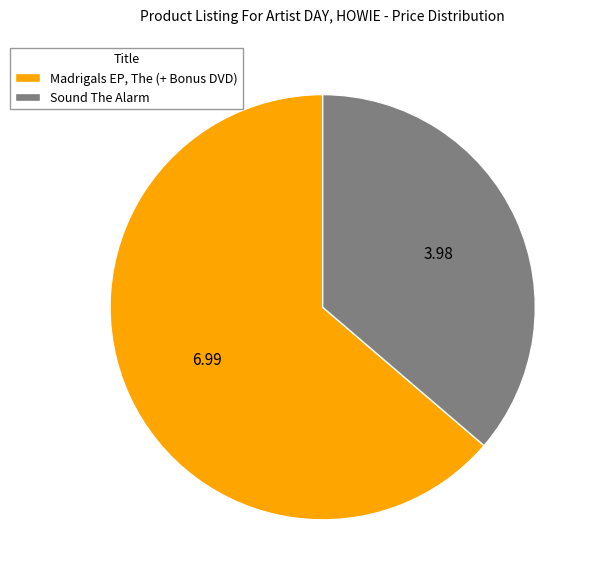

Combined, do Sound The Alarm and Madrigals EP, The (+ Bonus DVD) account for over 50%?

Yes